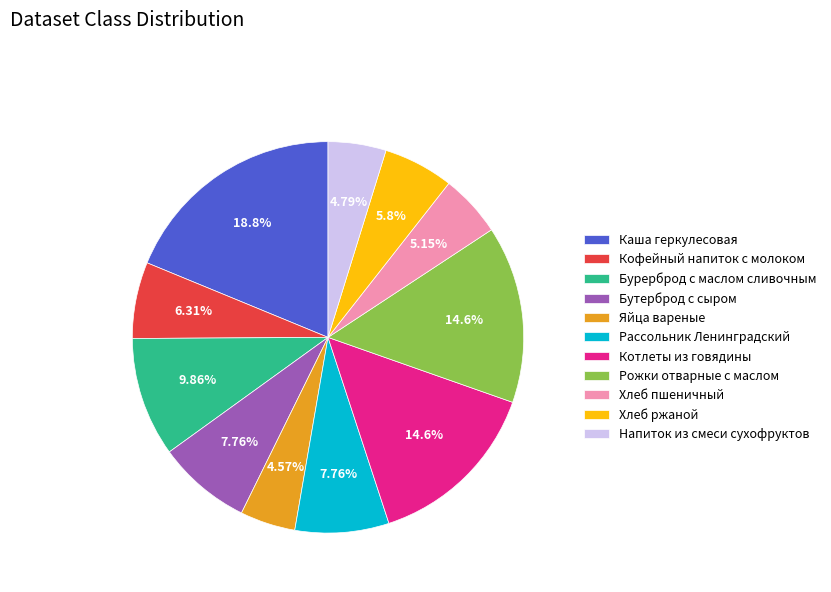

True or false: Каша геркулесовая accounts for 19% of the total.

True